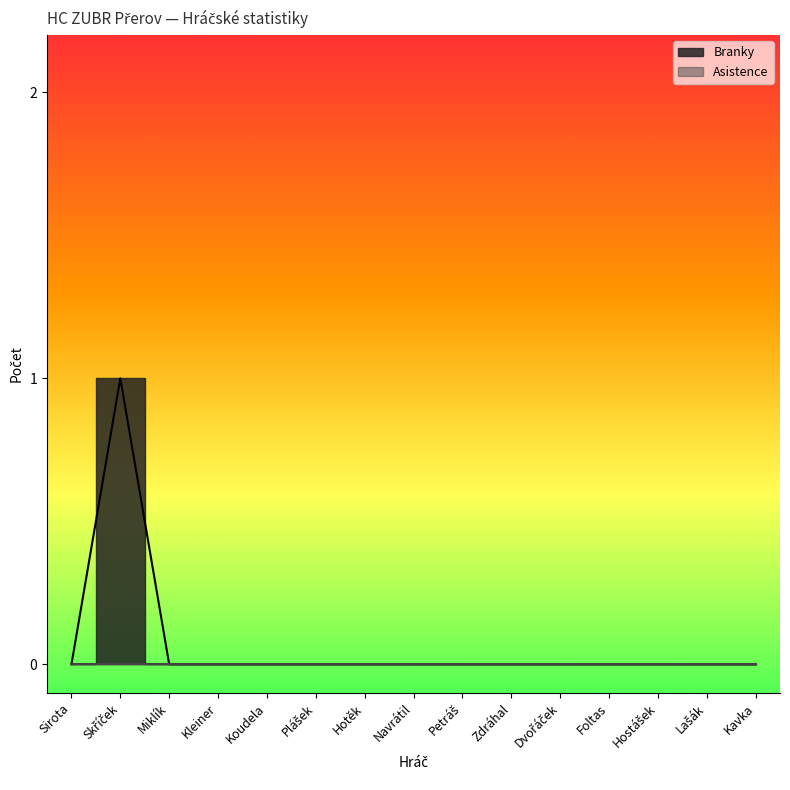

At which category does the chart reach its peak across all series?

Skříček